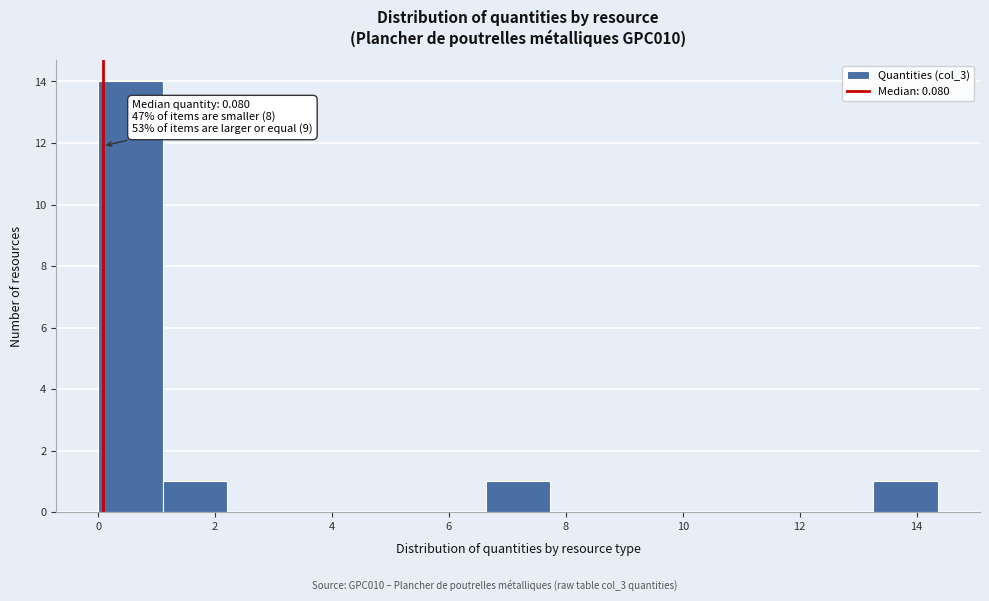

Over which range of the x-axis is the bar tallest?

0.0 to 1.2